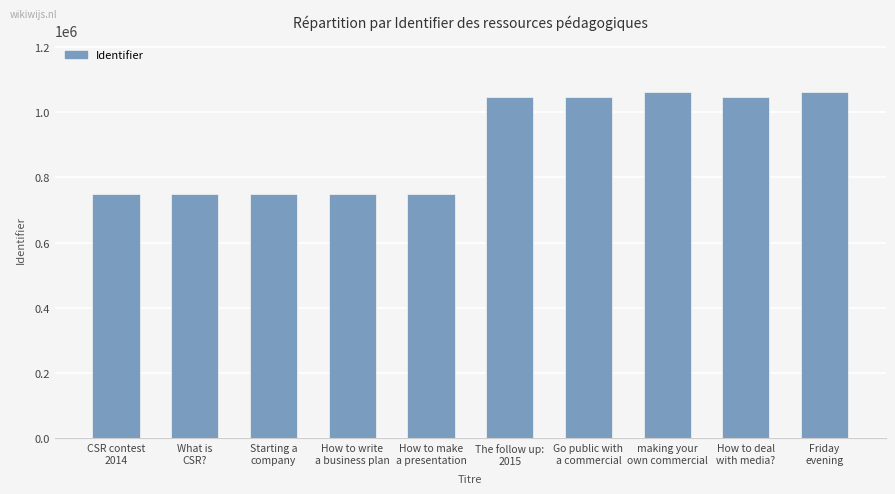

What is the smallest value displayed?

749831